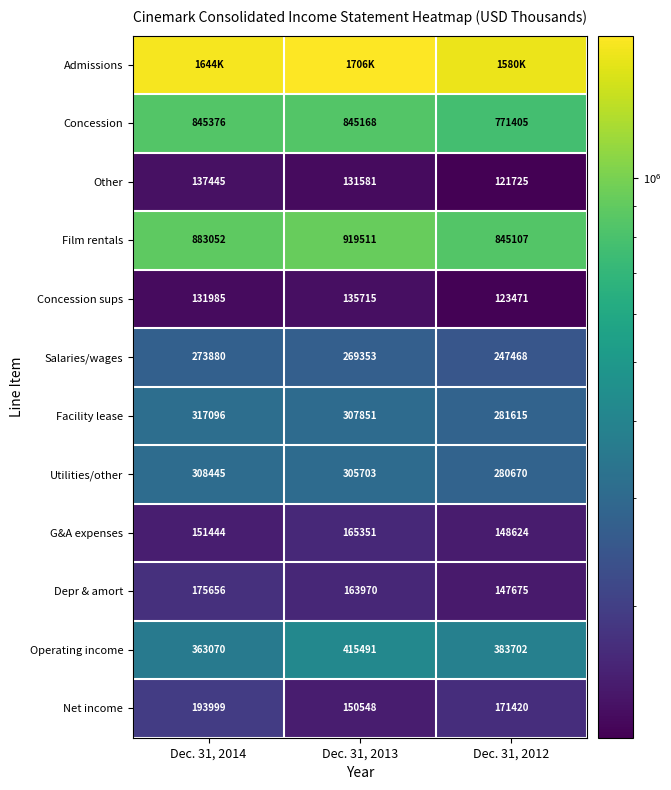

What is the spread (max minus min) of values at Dec. 31, 2014?

1512184